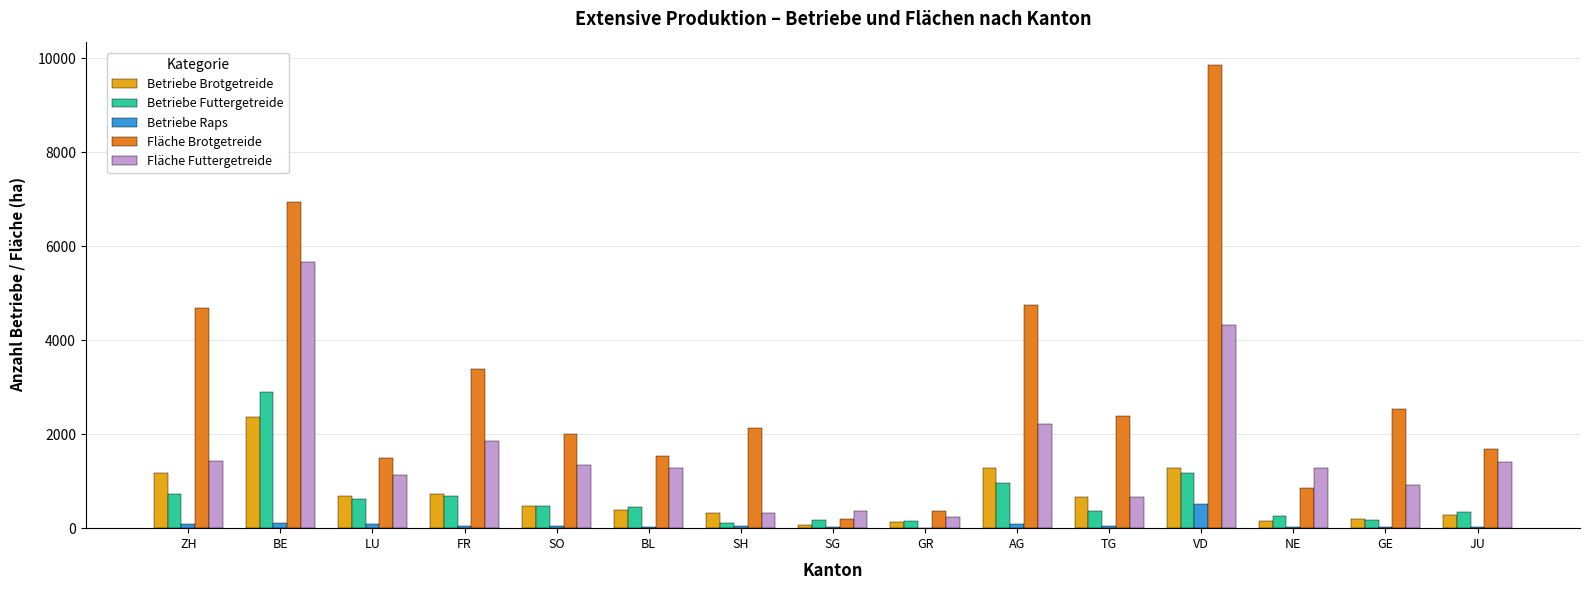

True or false: Betriebe Raps has a value of 110.0 at BE.

True